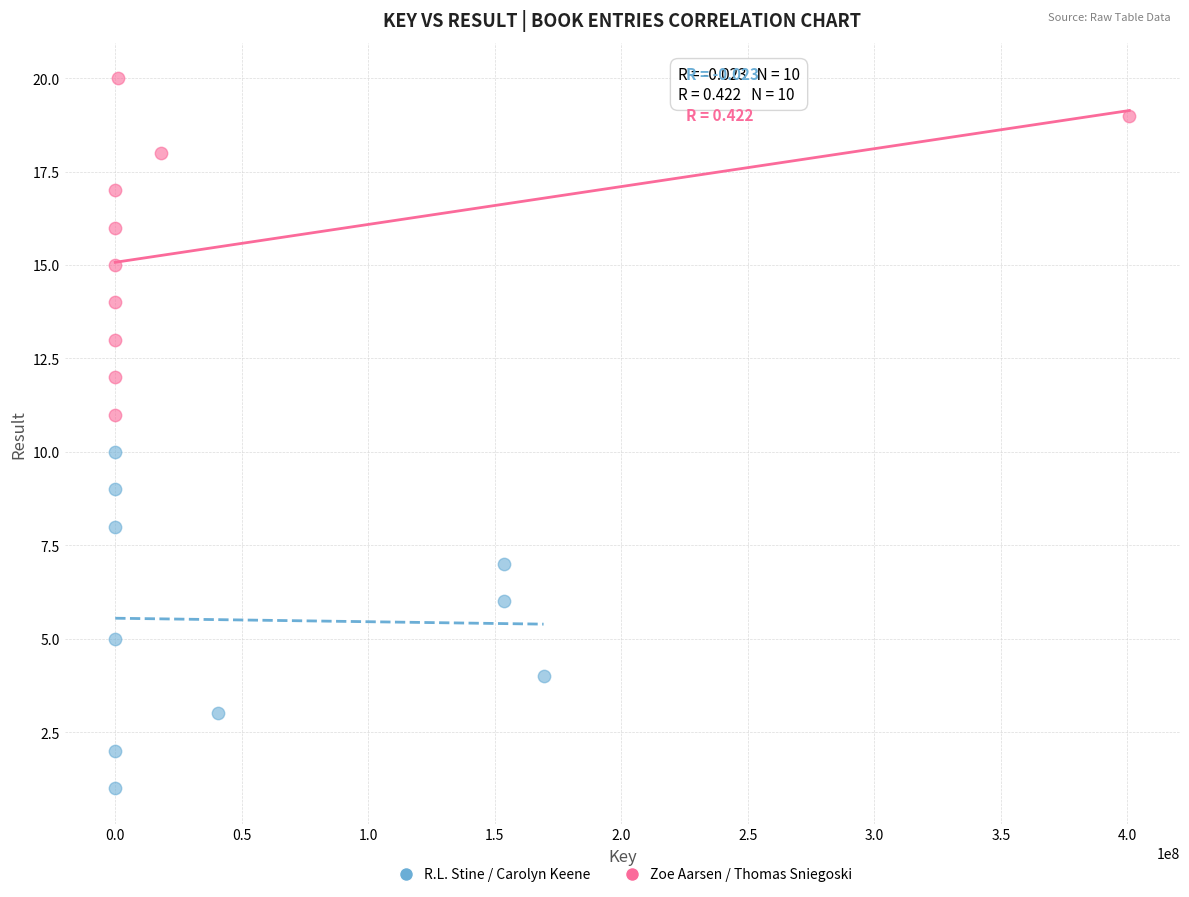

What are all the series names shown in the legend?

R.L. Stine / Carolyn Keene, Zoe Aarsen / Thomas Sniegoski